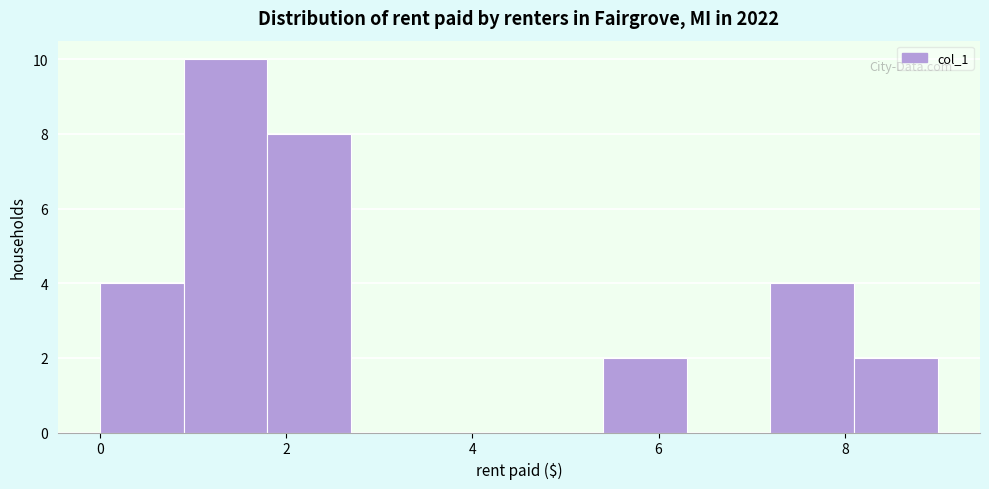

Over which range of the x-axis is the bar tallest?

0.9 to 1.8